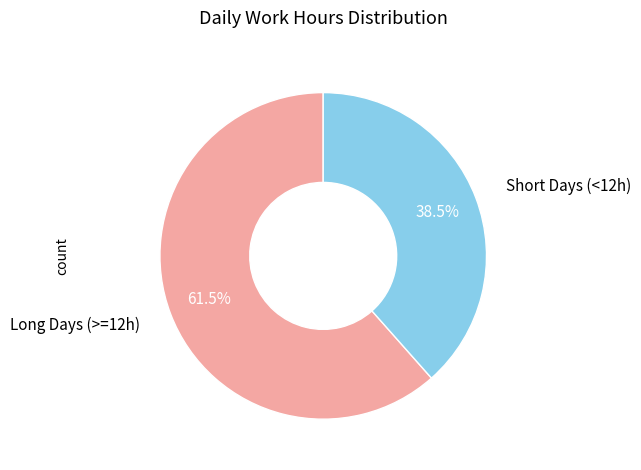

How many slices are in this pie chart?

2